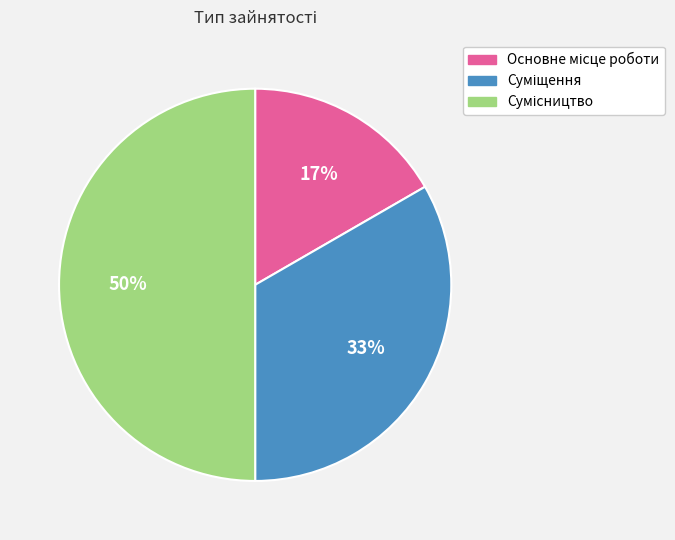

To the nearest percent, what is the average slice percentage?

33%